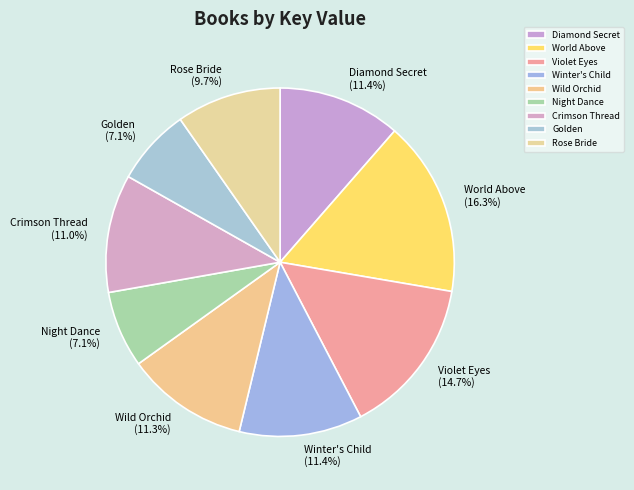

Does World Above represent more than half of the total?

No